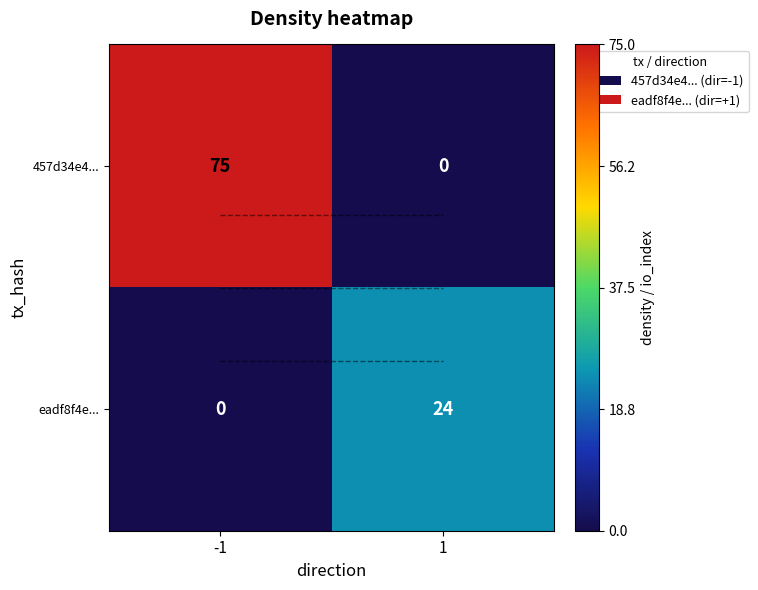

What is the maximum value for eadf8f4e...?

24